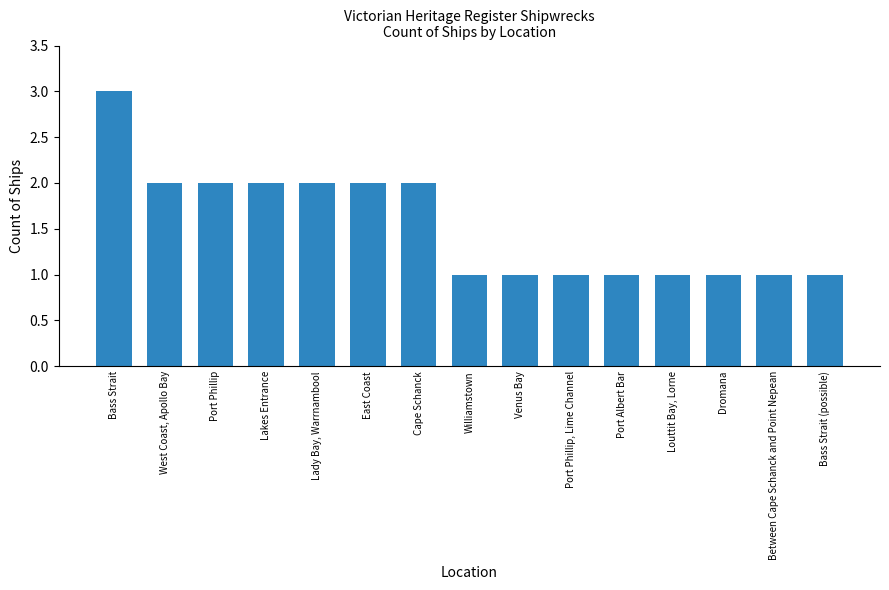

Count the values in the range 1 to 2.

14